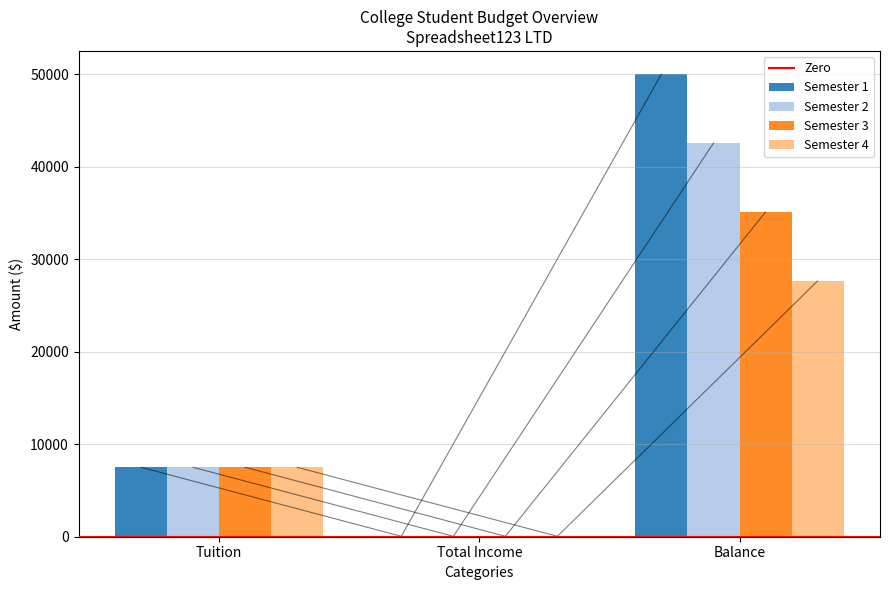

At Balance, list the series in order from largest to smallest.

Semester 1, Semester 2, Semester 3, Semester 4